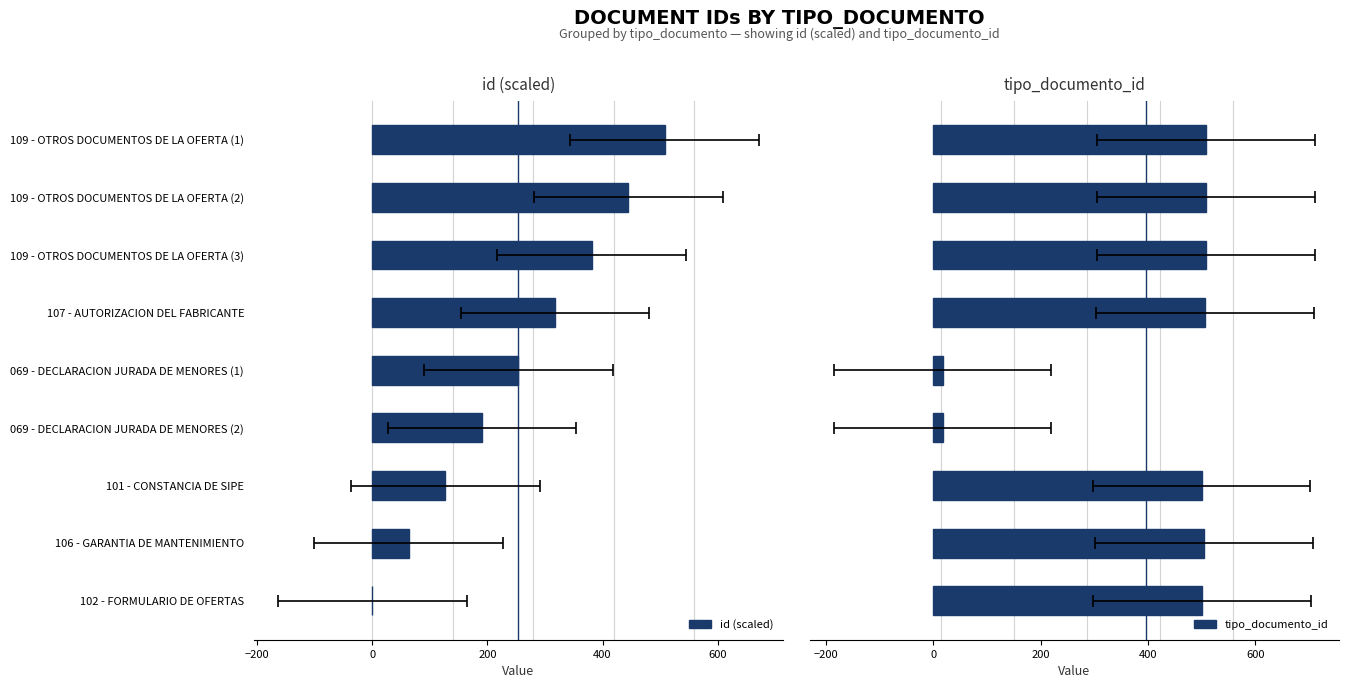

How many groups of bars are there?

9